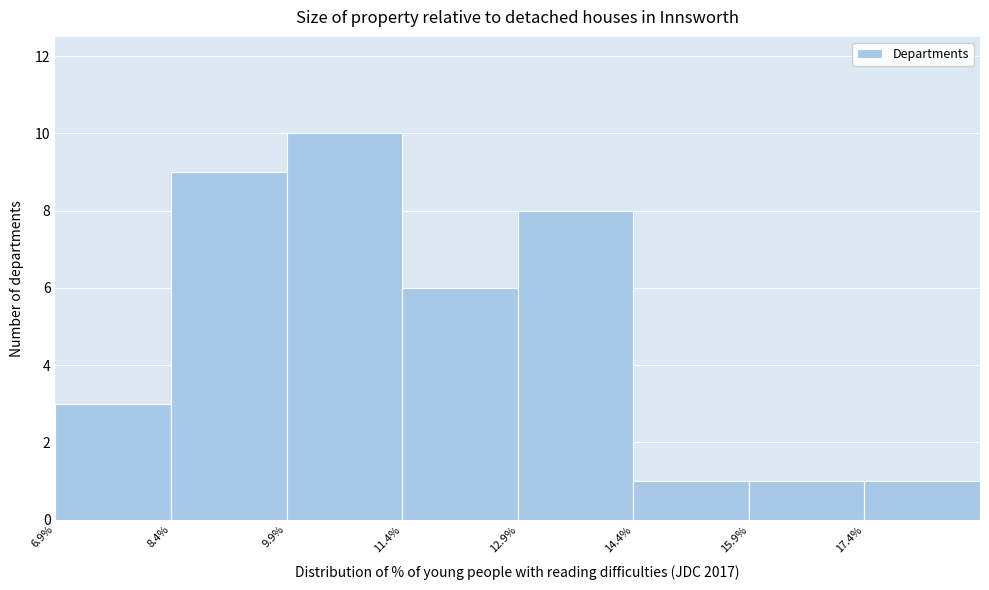

Which range on the x-axis has the tallest bar?

9.8 to 11.4